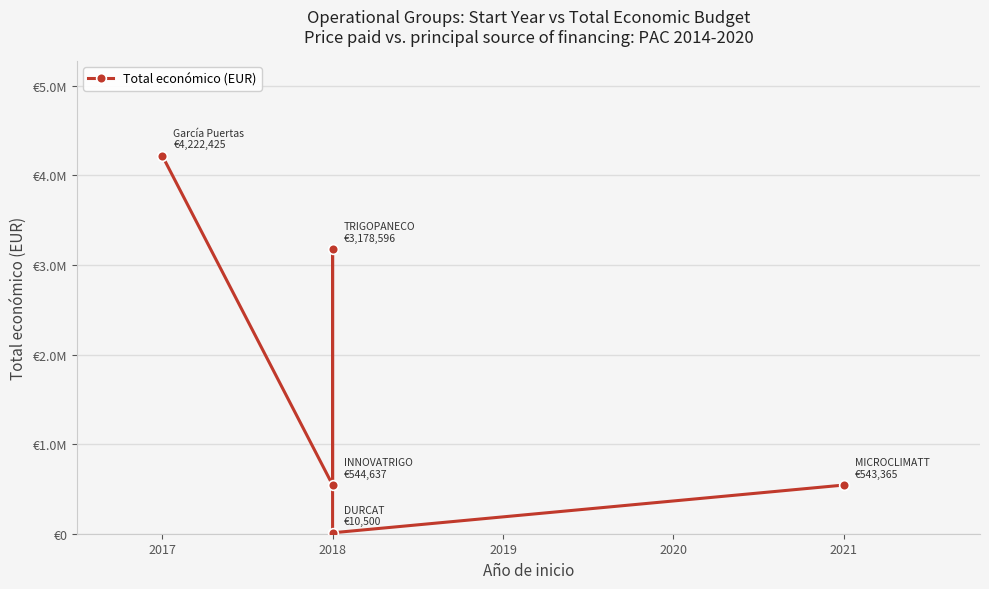

What is the difference between the maximum and minimum values?

4211925